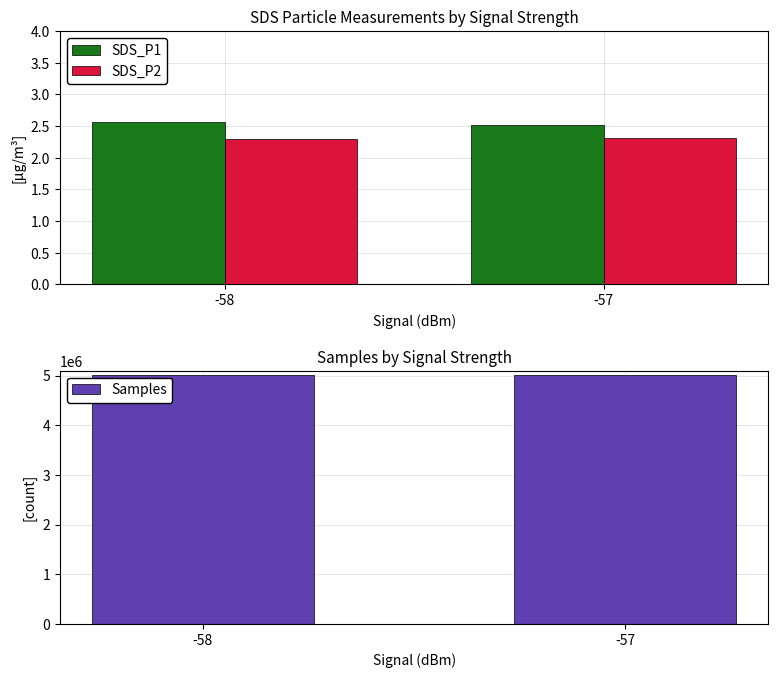

At -57, list the series in order from smallest to largest.

SDS_P2, SDS_P1, Samples